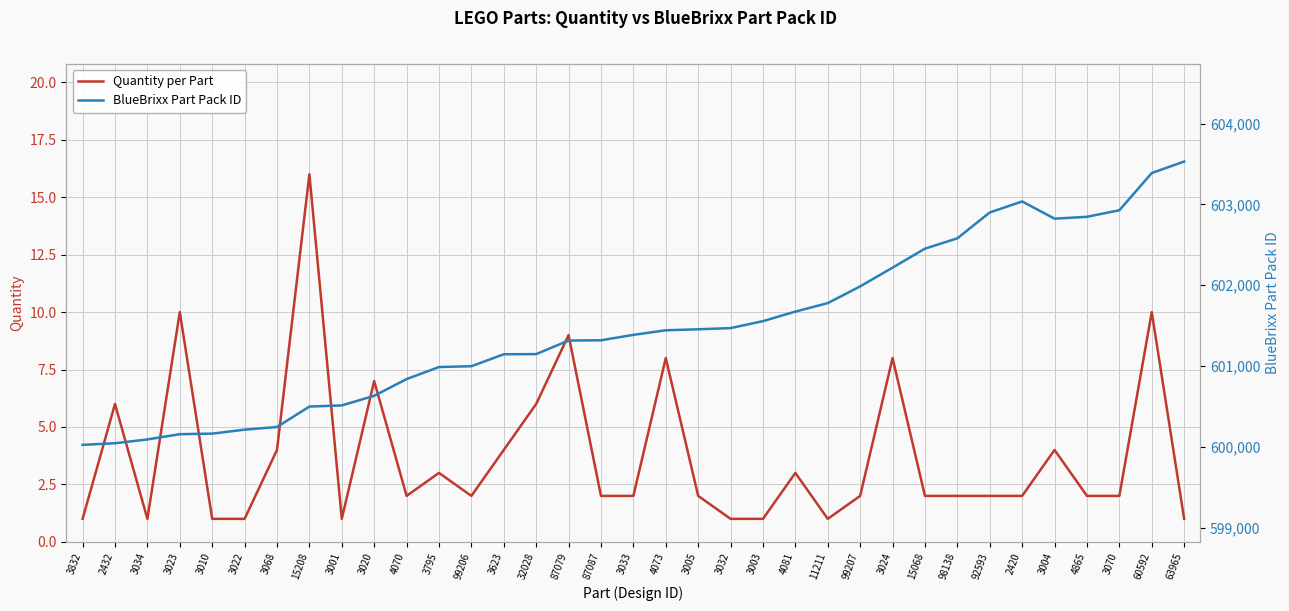

At which label does Quantity per Part reach its minimum?

3832